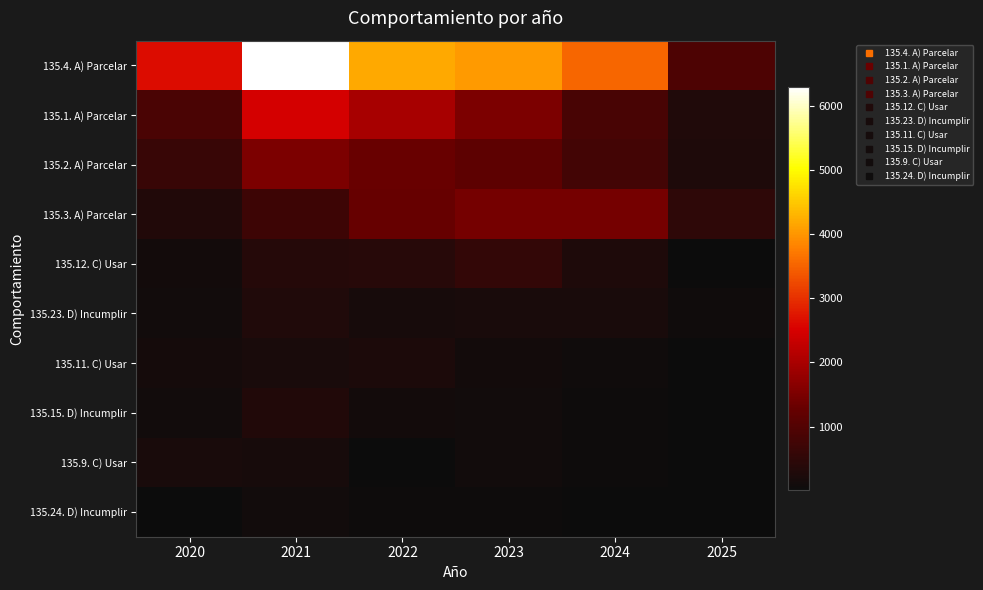

What is the maximum value shown in the chart?

6293